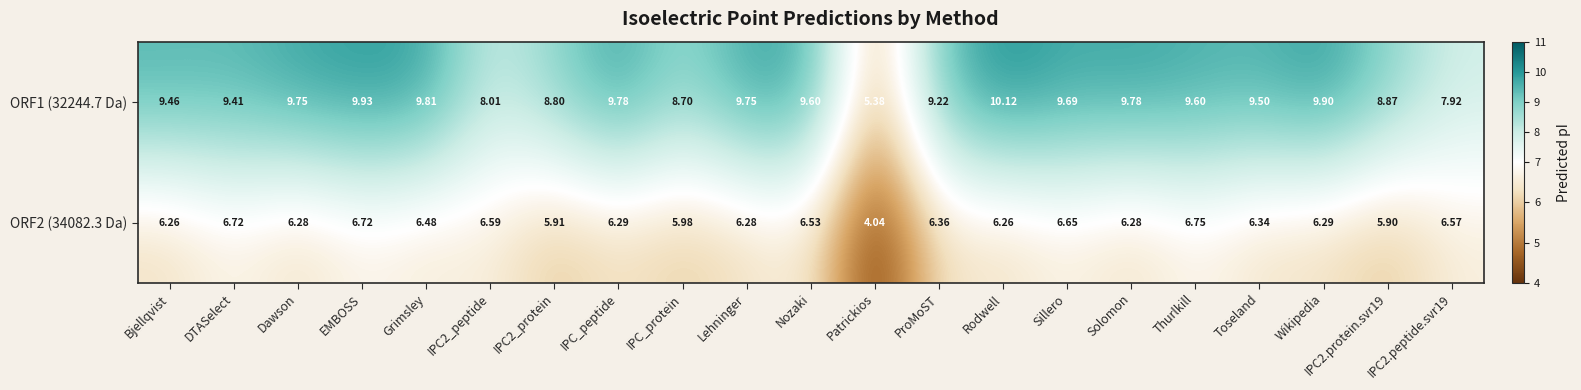

Rank the series by their average value, from highest to lowest.

ORF1 (32244.7 Da), ORF2 (34082.3 Da)